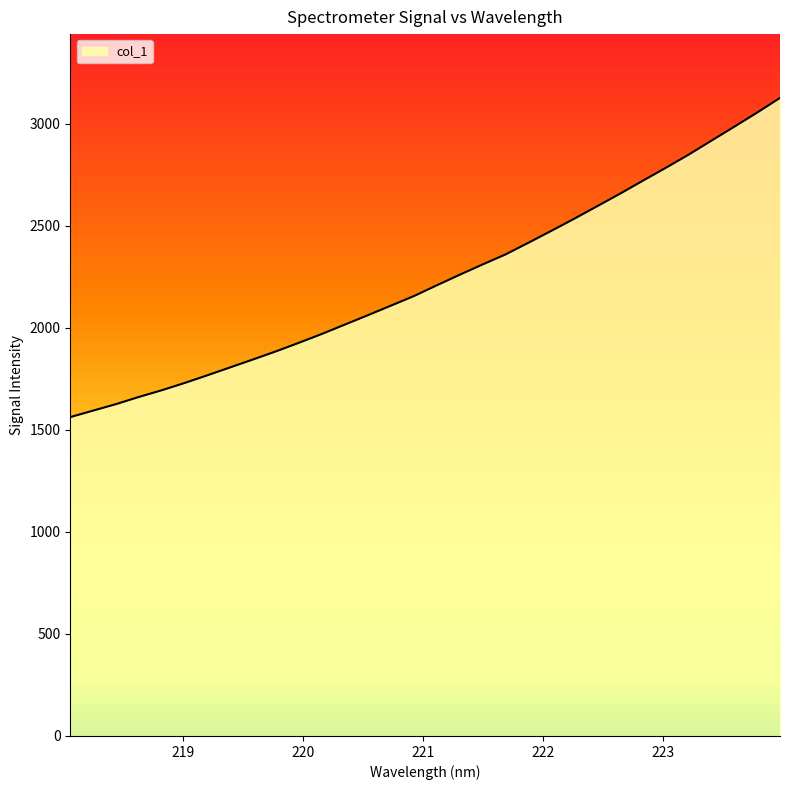

What is the smallest value displayed?

1562.7